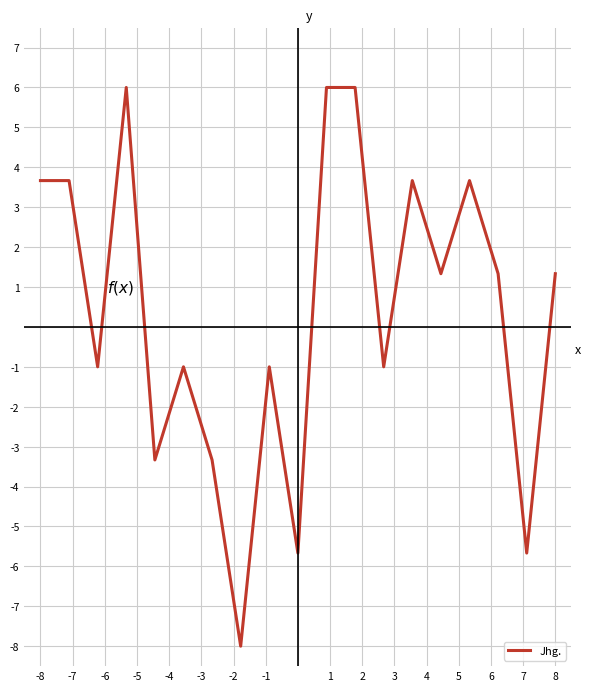

What is the difference between the maximum and minimum values?

14.0